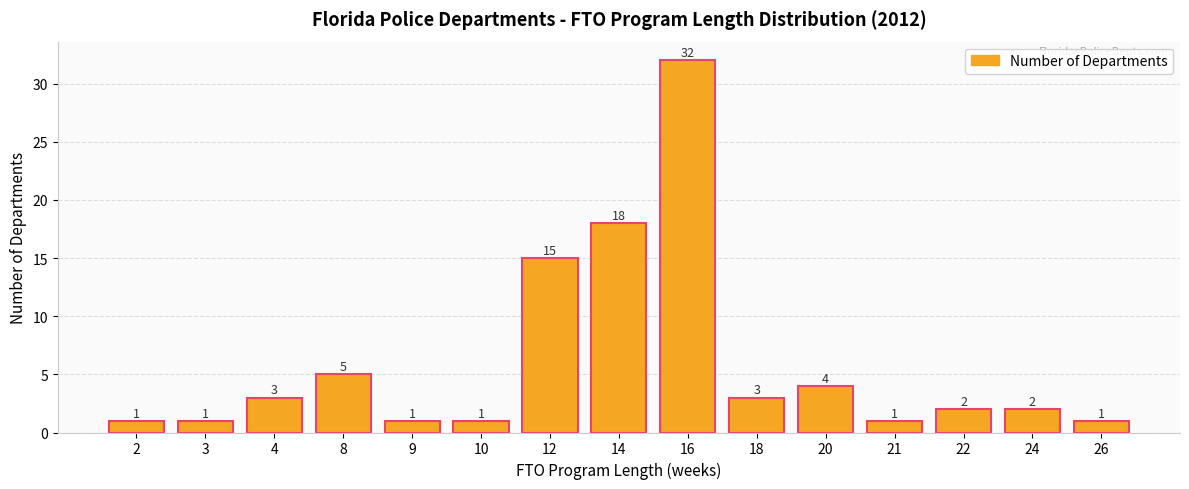

What is the ratio of the value at 12 to the value at 22?

7.5